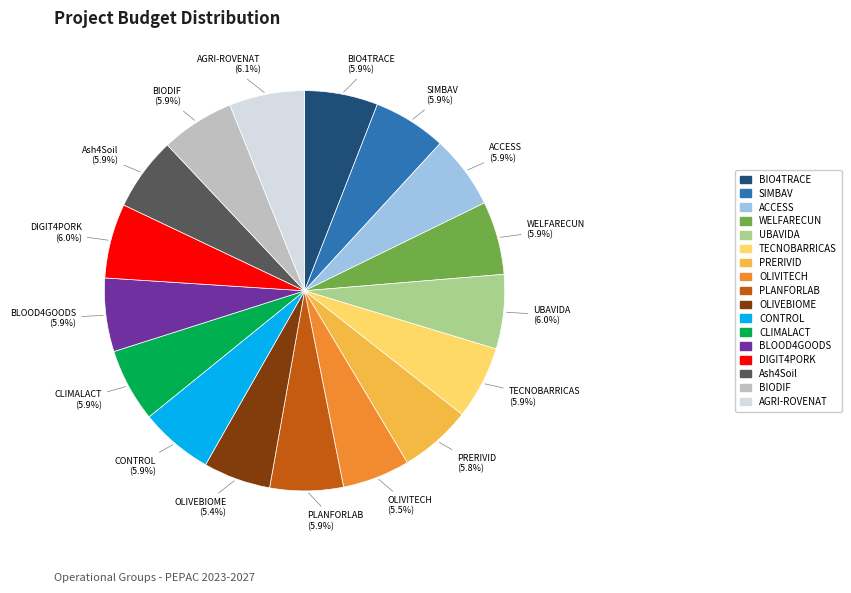

To the nearest percent, what is the difference between the largest and smallest slice percentages?

1%